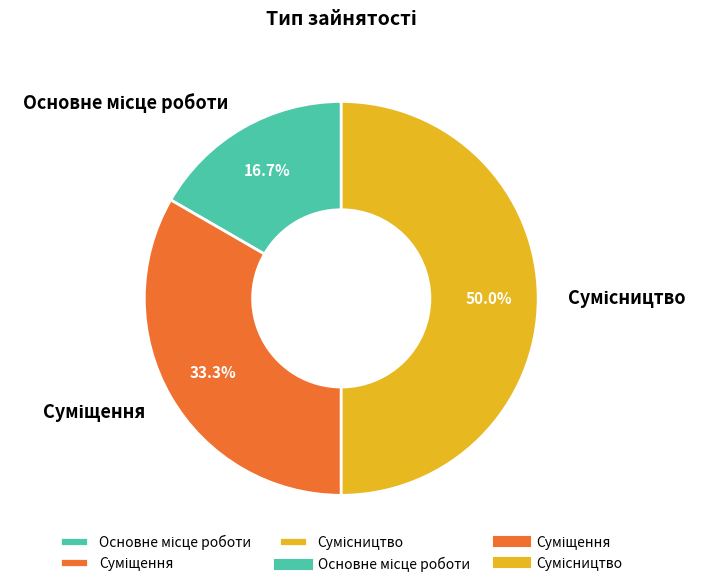

How many slices are in this pie chart?

3